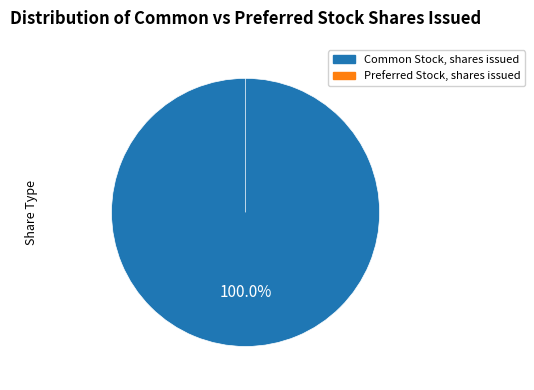

To the nearest percent, what percentage of the pie is Common Stock, shares issued?

100%